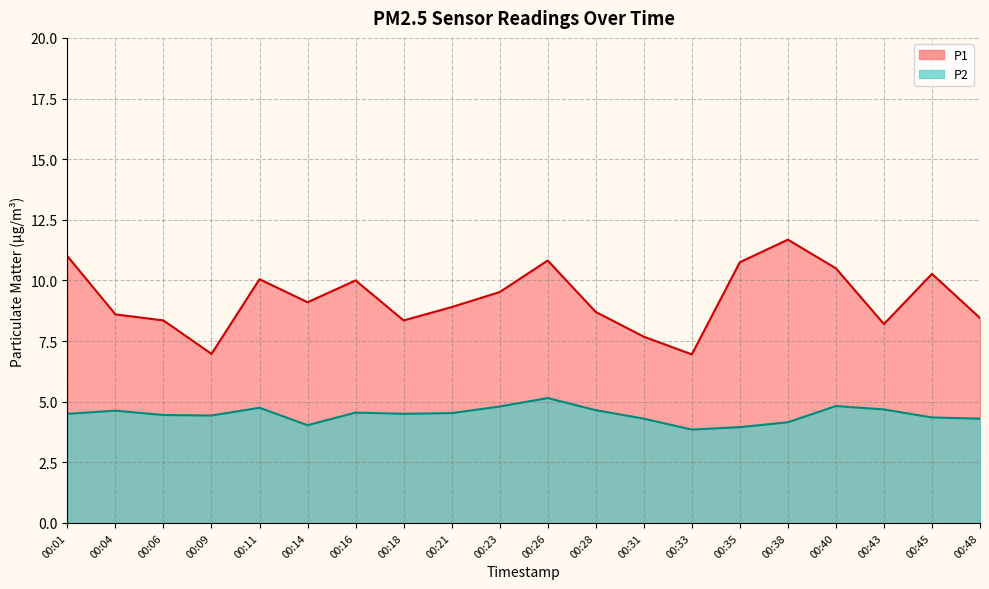

Reading left to right, extract all data points from this chart.

P1: 11.0	8.6	8.3	7.0	10.1	9.1	10.0	8.3	8.9	9.5	10.8	8.7	7.7	7.0	10.8	11.7	10.5	8.2	10.3	8.4
P2: 4.5	4.6	4.5	4.4	4.8	4.0	4.5	4.5	4.5	4.8	5.2	4.7	4.3	3.9	4.0	4.2	4.8	4.7	4.3	4.3